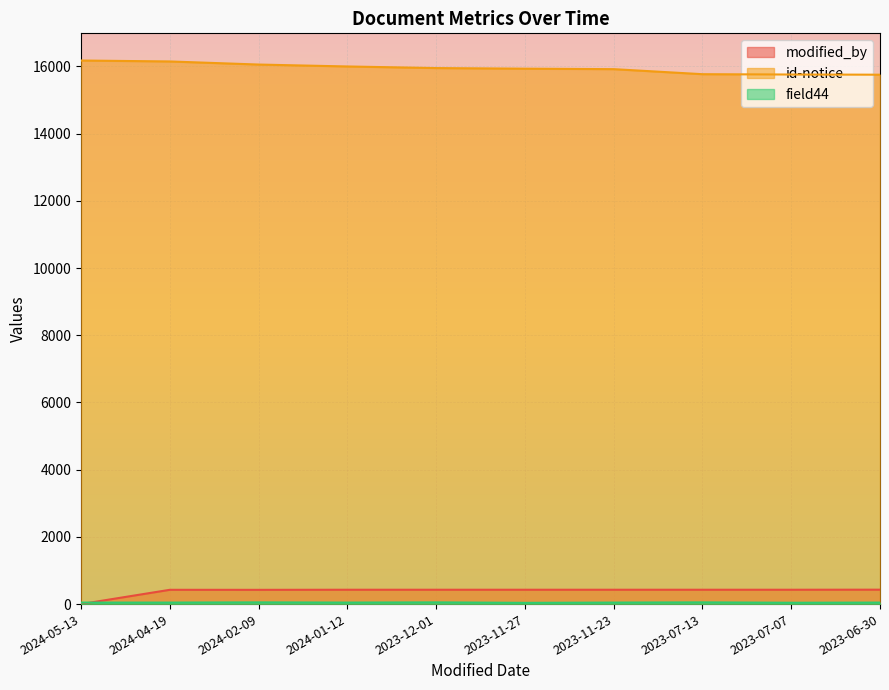

Which series has the widest spread of values?

modified_by